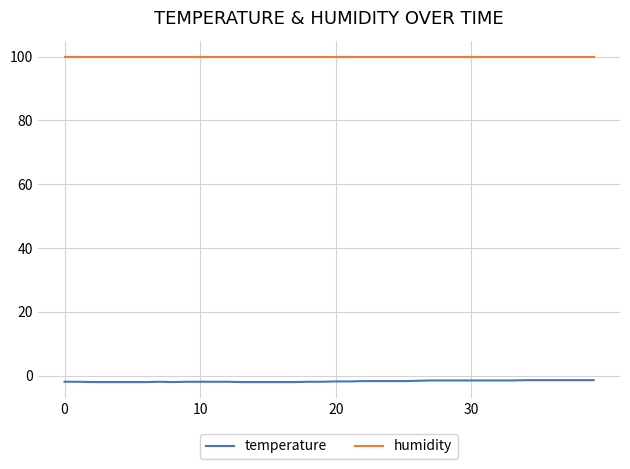

How many lines are shown in the chart?

2